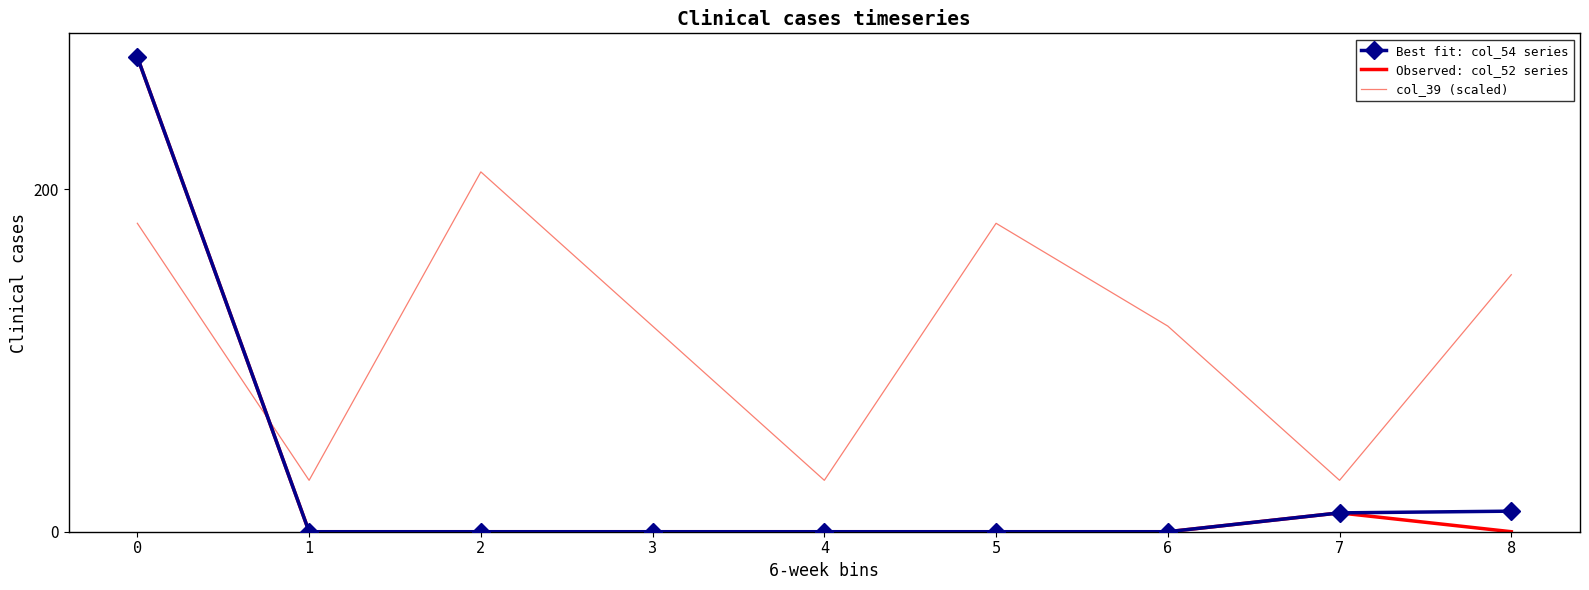

Is the value of col_39 (scaled) at 2 greater than the value of Observed: col_52 series at 2?

Yes